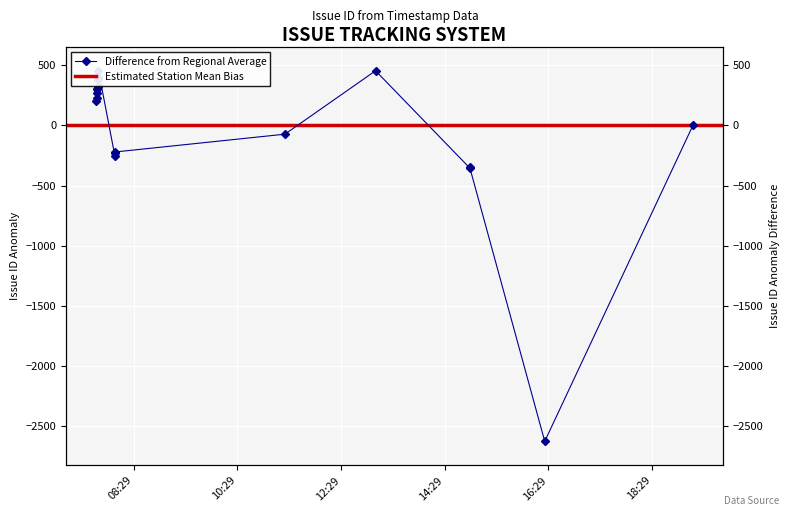

The value at 2024/04/19 16:25 is -1595.0. True or false?

False